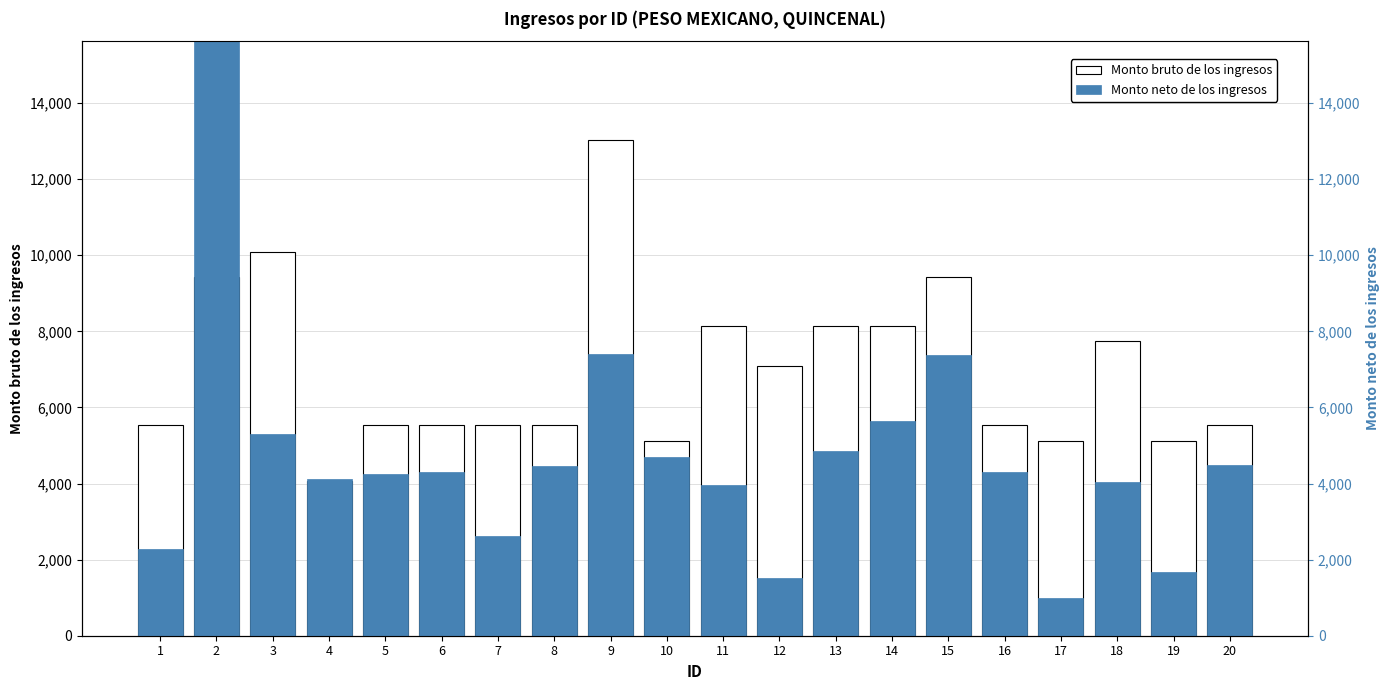

Reading left to right, list all the values displayed in this chart.

Monto bruto de los ingresos: 1=5533.5	2=9439.5	3=10090.5	4=4068.8	5=5533.5	6=5533.5	7=5533.5	8=5533.5	9=13020.0	10=5126.7	11=8137.5	12=7079.7	13=8137.5	14=8137.5	15=9439.5	16=5533.5	17=5126.7	18=7746.9	19=5126.7	20=5533.5
Monto neto de los ingresos: 1=2271.0	2=15760.6	3=5296.8	4=4107.2	5=4261.6	6=4314.4	7=2624.6	8=4455.8	9=7402.2	10=4684.4	11=3955.0	12=1505.8	13=4845.8	14=5647.8	15=7381.4	16=4294.0	17=998.2	18=4046.8	19=1683.2	20=4494.0